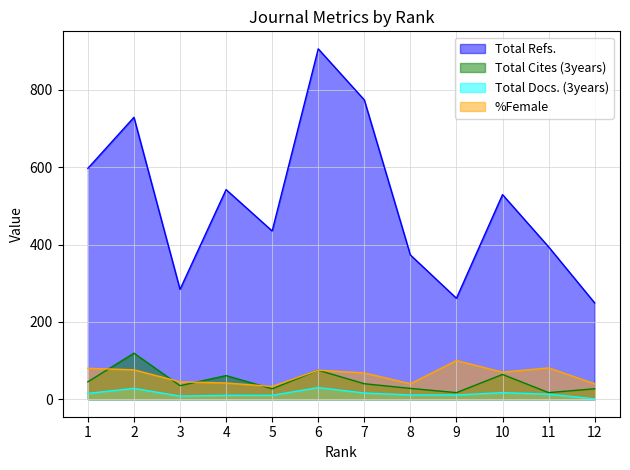

True or false: %Female has more than 0 points higher than both neighbors.

True